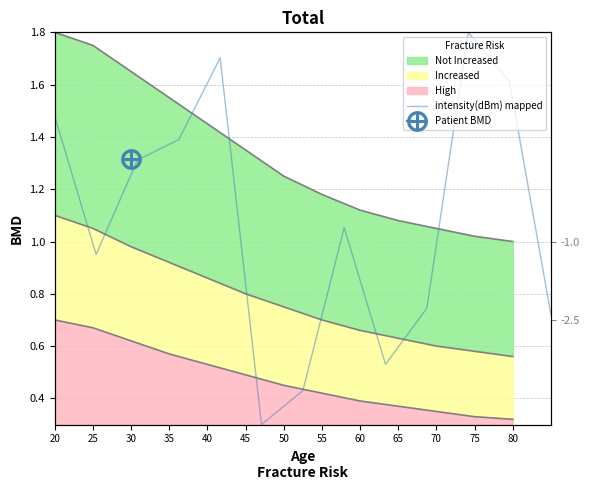

Is it true that the value at 20 is 2.2?

False